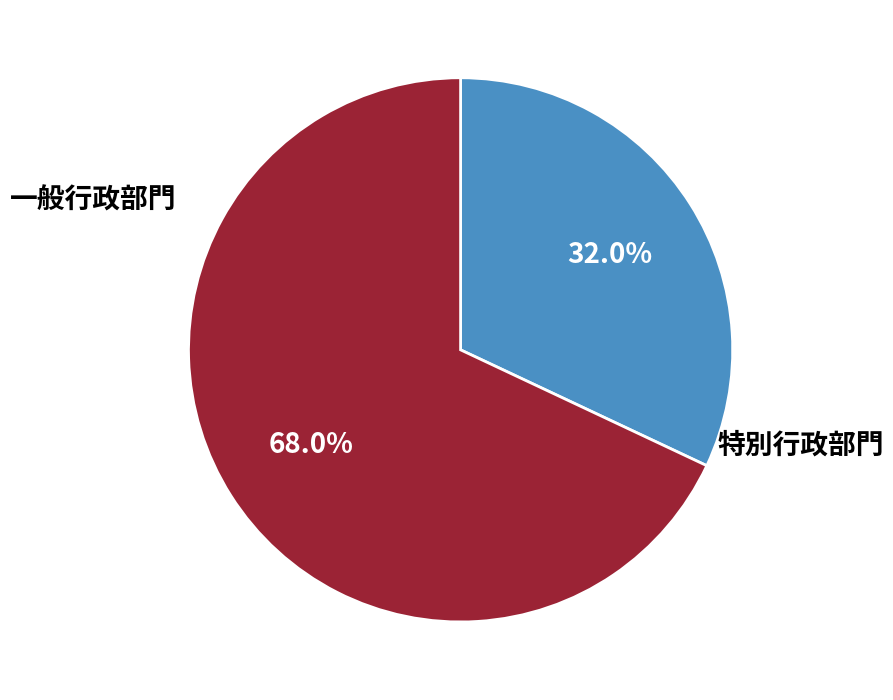

Does any single category account for the majority?

Yes